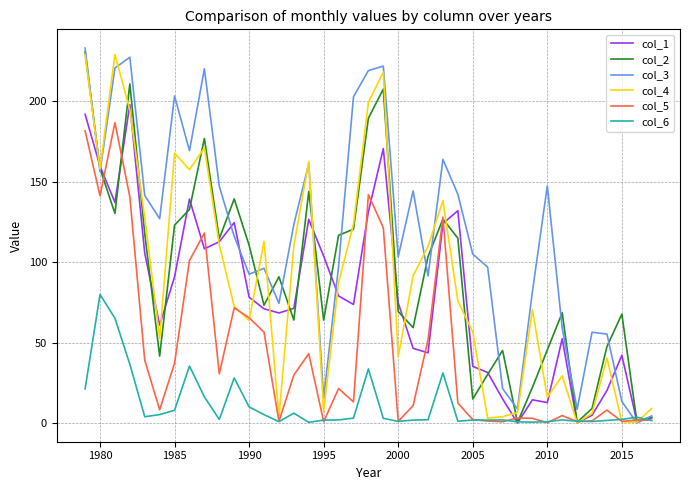

Which series has the widest spread of values?

col_3